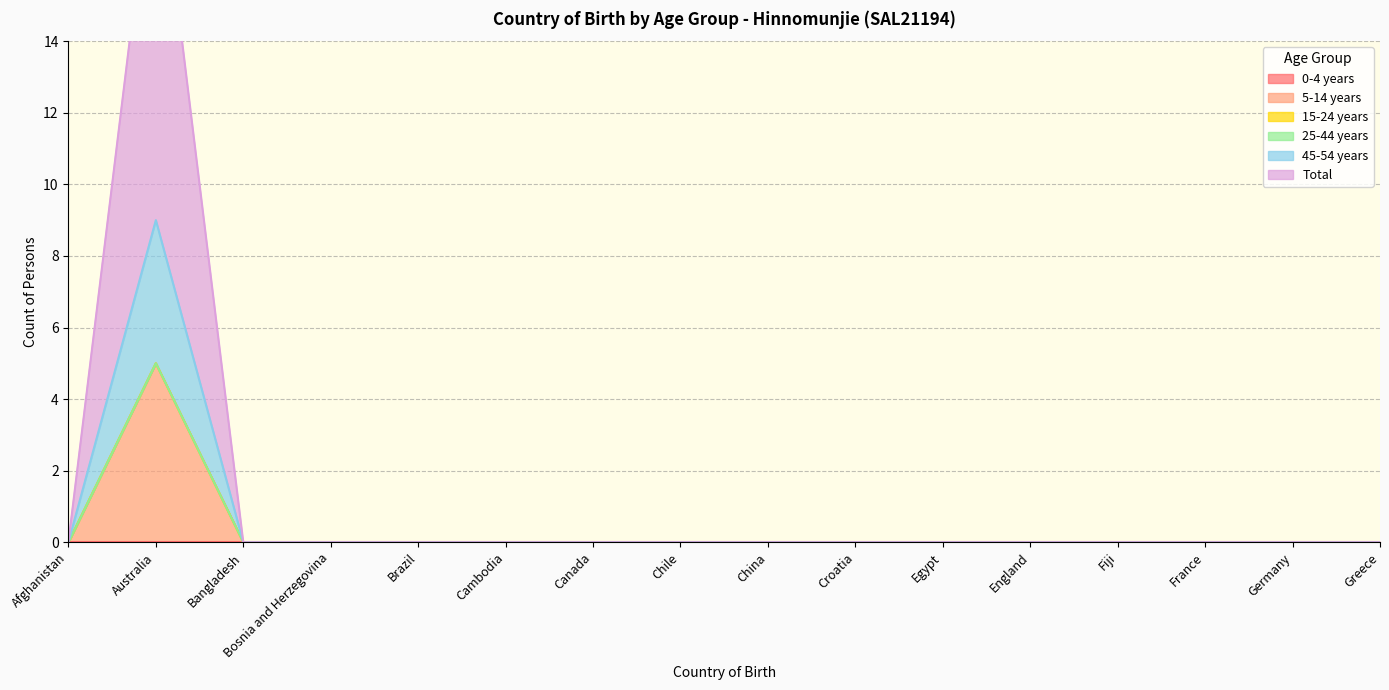

True or false: 45-54 years has a value of 0 at Germany.

True